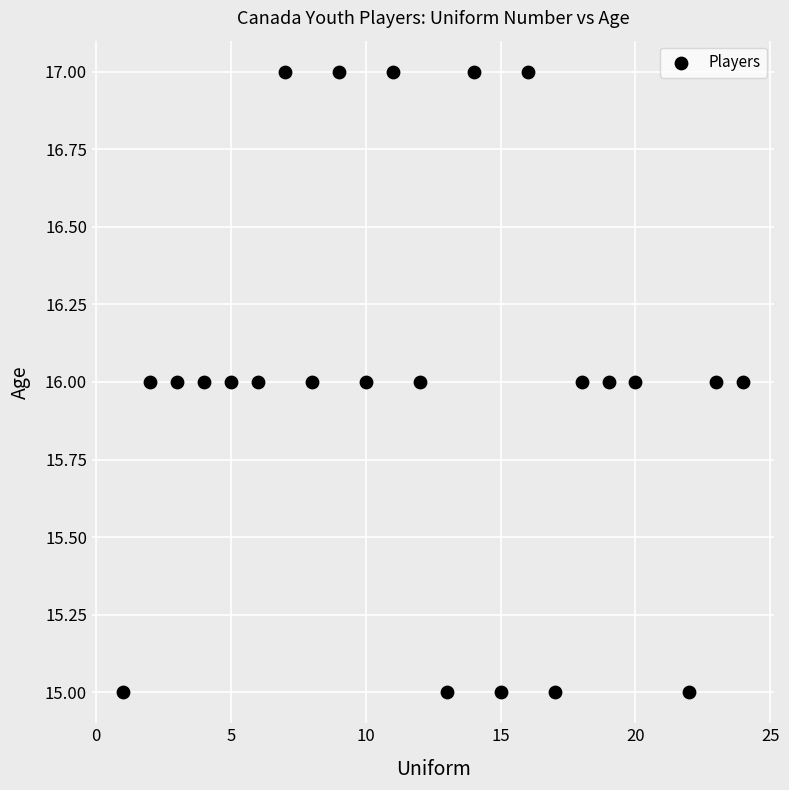

What is the range of X values (max minus min)?

23